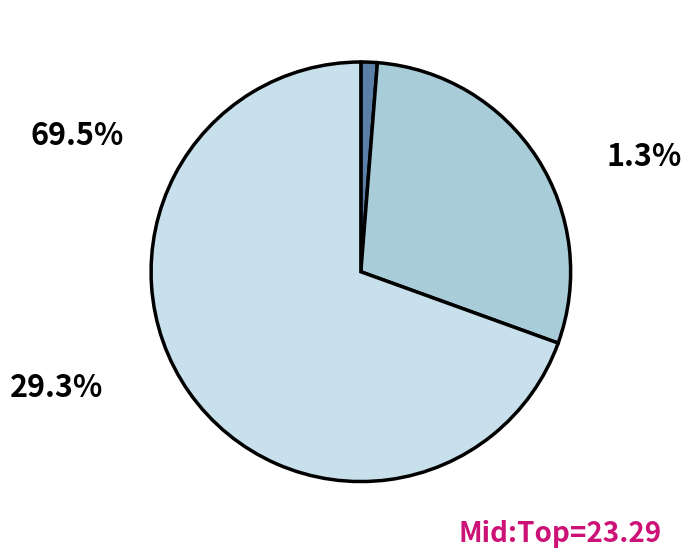

Count the number of slices in the pie.

3